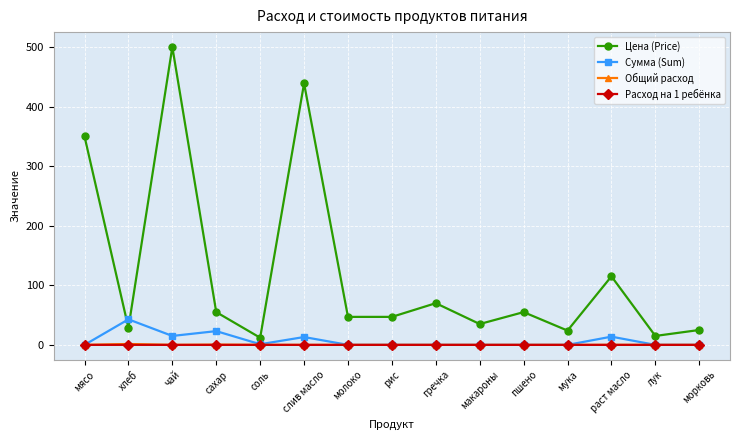

True or false: Цена (Price) has more than 2 points higher than both neighbors.

True